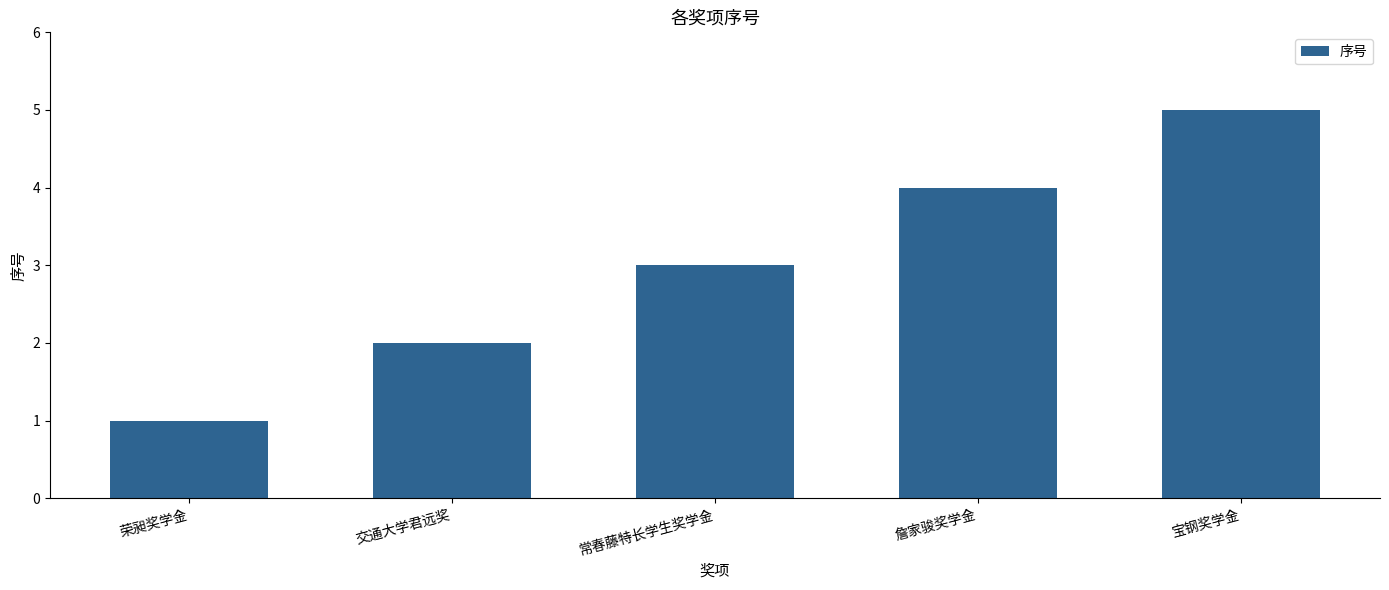

How many data points are less than 3?

2